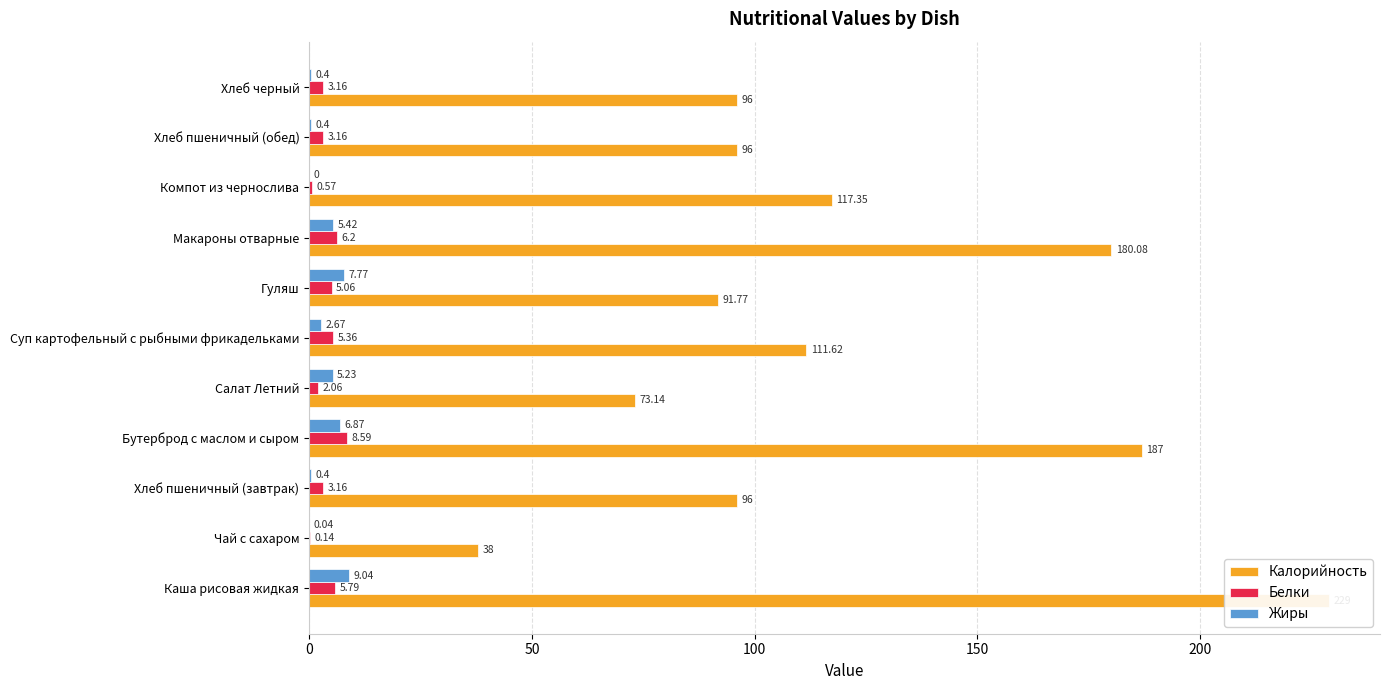

Rank the series by their maximum value, from highest to lowest.

Калорийность, Жиры, Белки